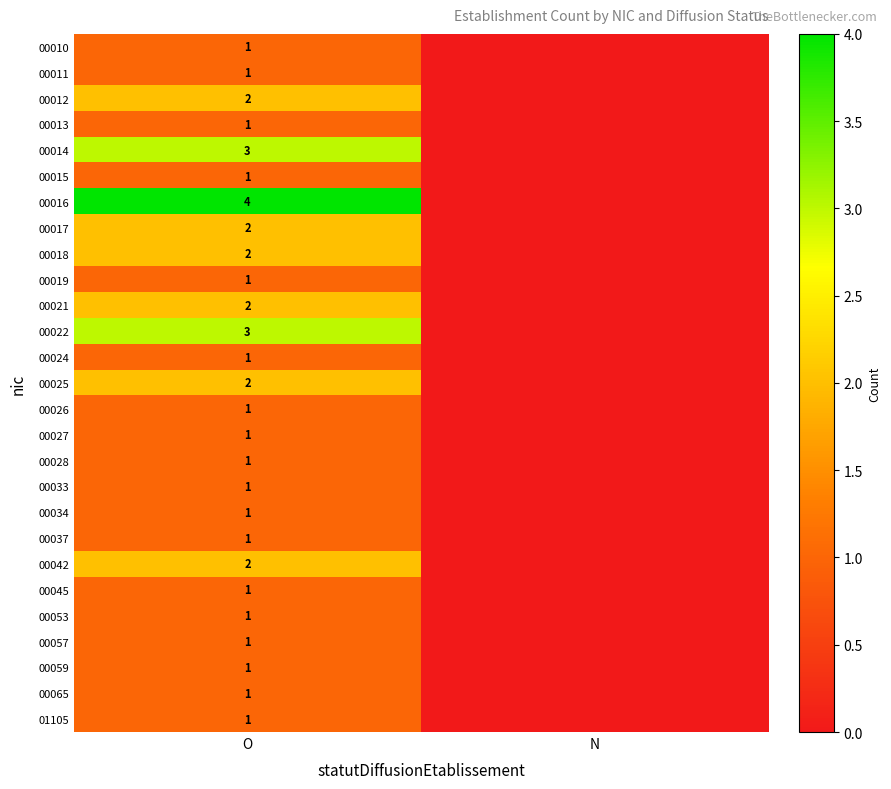

True or false: 00021 has a value of 2 at O.

True